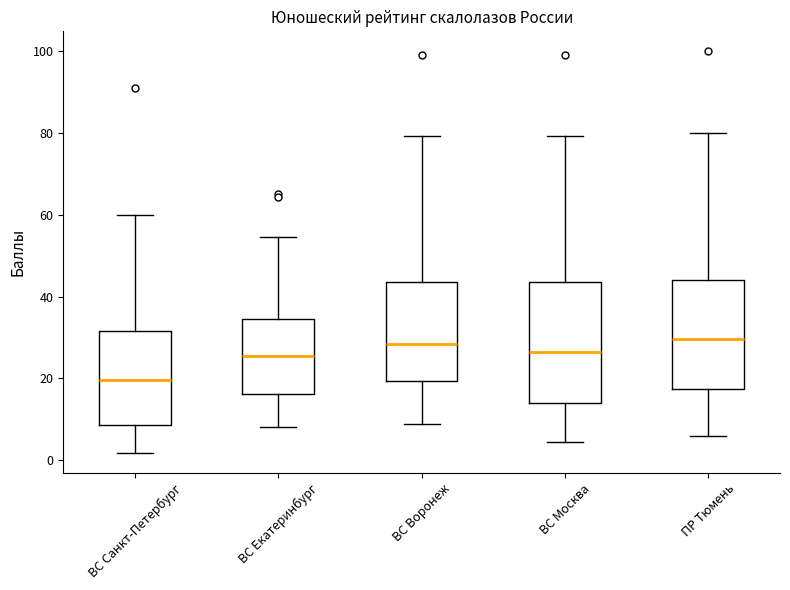

Reading left to right, transcribe this box plot: for each box, give where its median line is, the range the box spans, and where its two whiskers end, as read against the y-axis. The values are not printed on the chart, so give them approximately, as read against the axis.

ВС Санкт-Петербург: median 20, box 8 to 32, whiskers 2 to 60
ВС Екатеринбург: median 26, box 16 to 34, whiskers 8 to 54
ВС Воронеж: median 28, box 20 to 44, whiskers 8 to 80
ВС Москва: median 26, box 14 to 44, whiskers 4 to 80
ПР Тюмень: median 30, box 18 to 44, whiskers 6 to 80